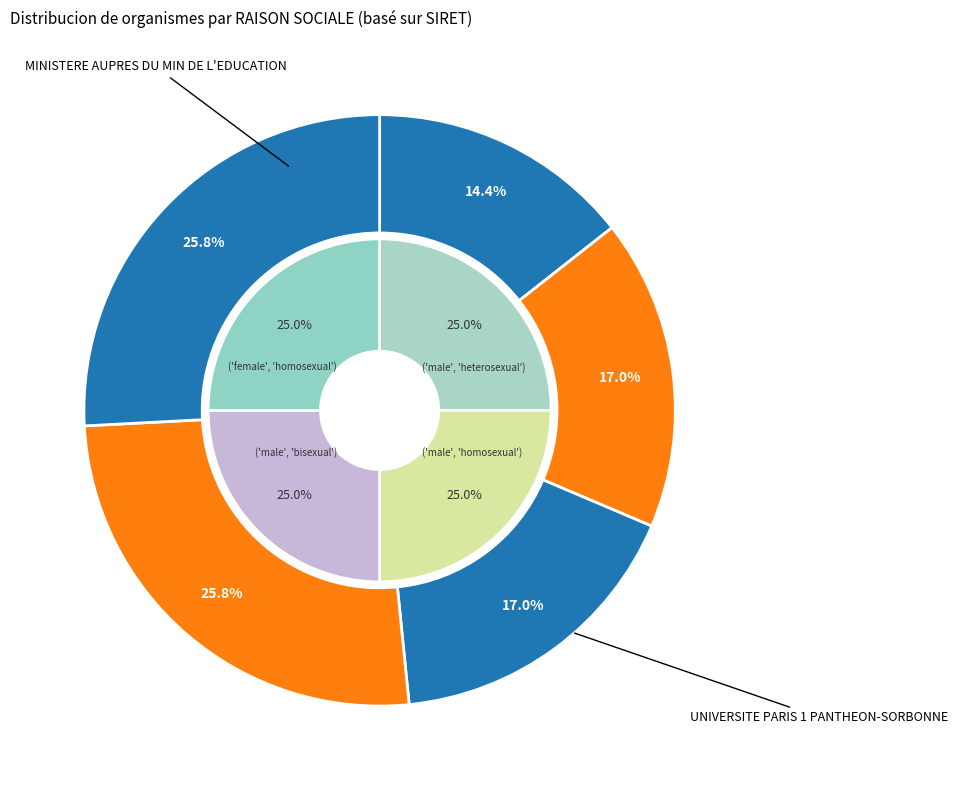

Does any single category account for the majority?

No